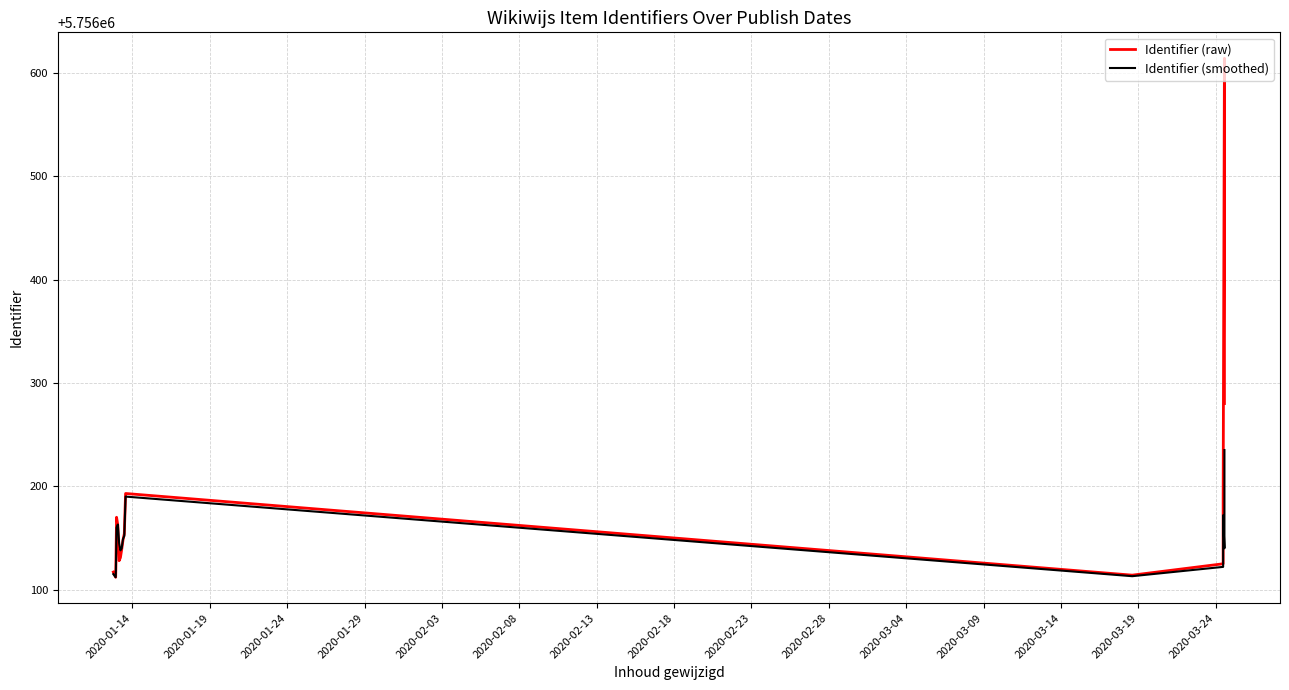

Which series has the widest spread of values?

Identifier (raw)